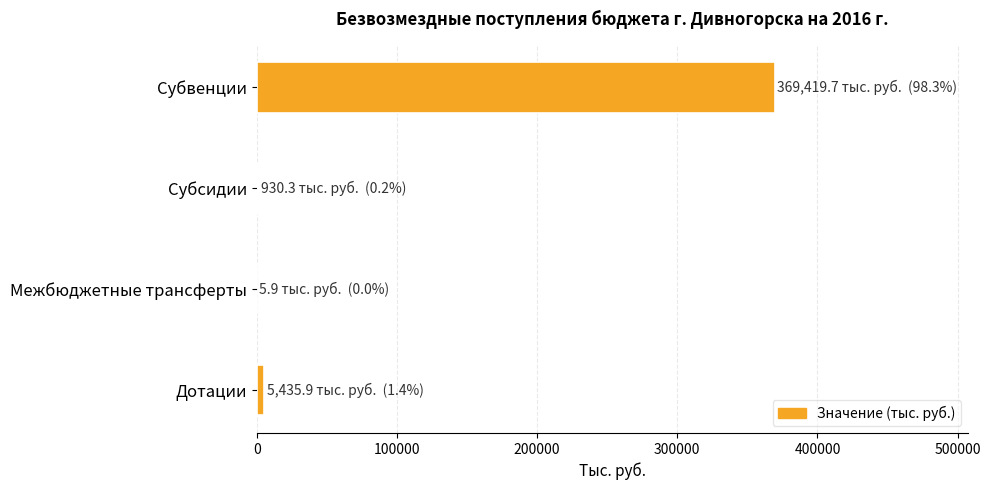

How many distinct data groups are displayed?

1